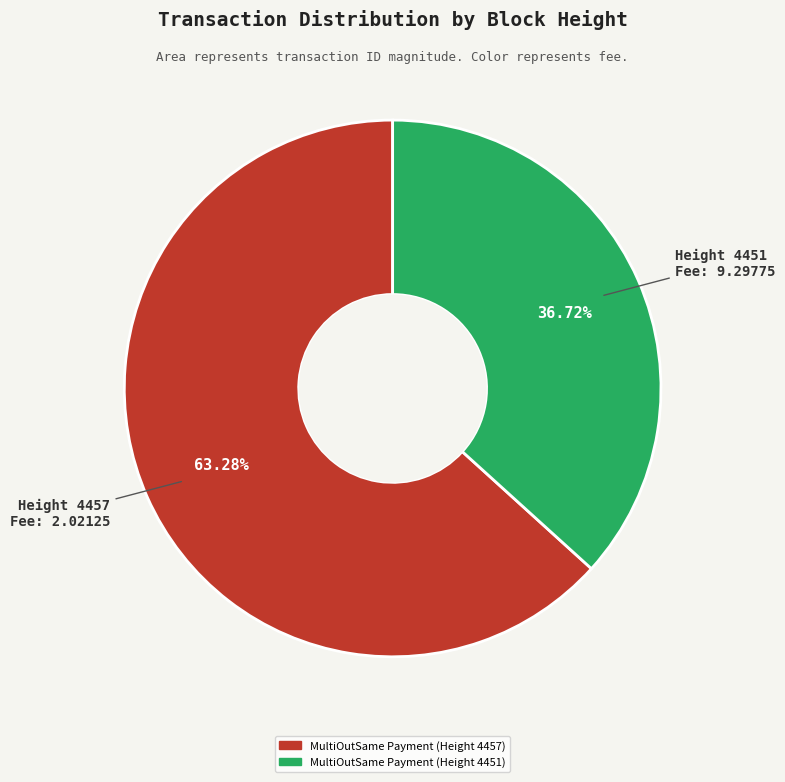

How many segments does this pie chart have?

2